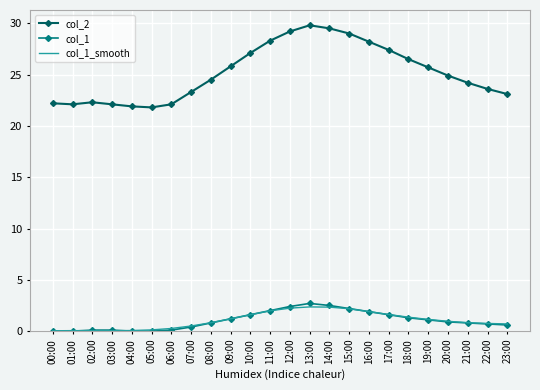

What is the maximum value shown in the chart?

29.8